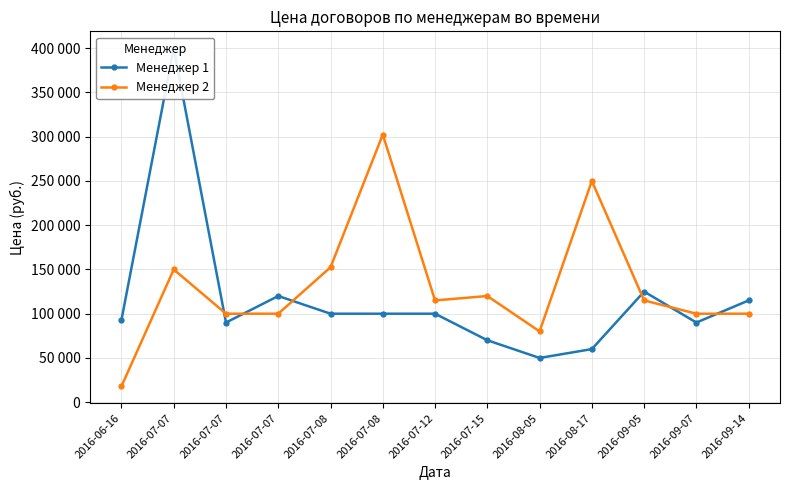

List the labels in order of Менеджер 2 value, smallest first.

2016-06-16, 2016-08-05, 2016-07-07, 2016-07-07, 2016-09-07, 2016-09-14, 2016-07-12, 2016-09-05, 2016-07-15, 2016-07-07, 2016-07-08, 2016-08-17, 2016-07-08